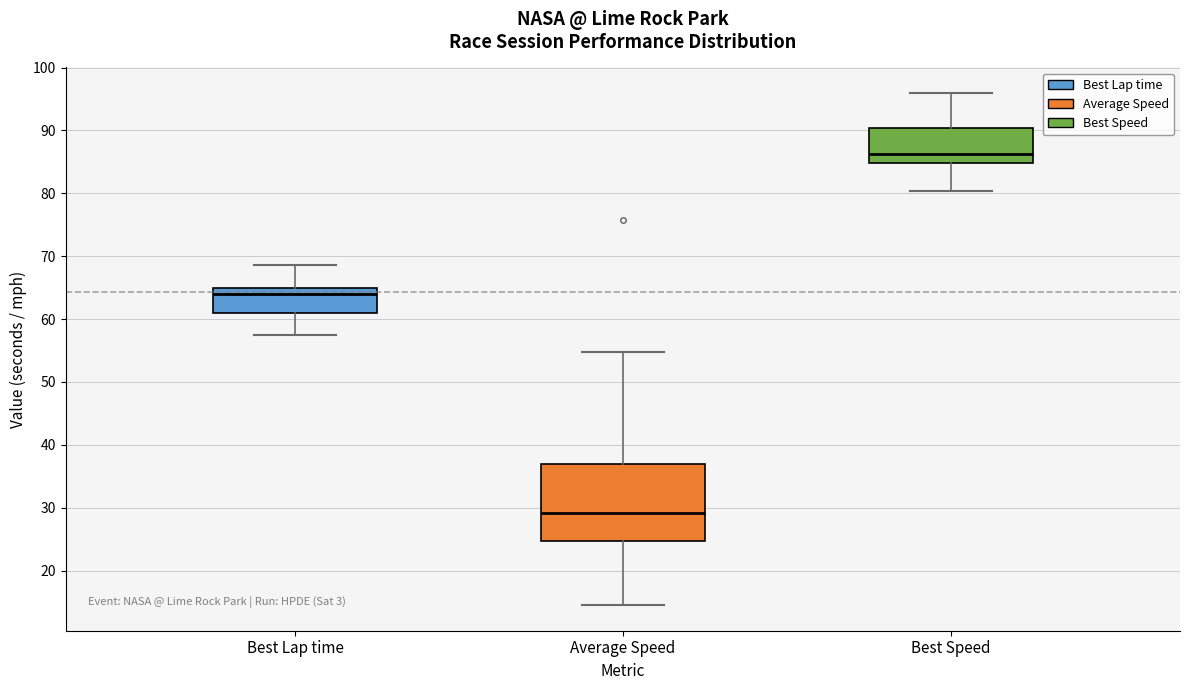

Which box's median line is the lowest?

Average Speed